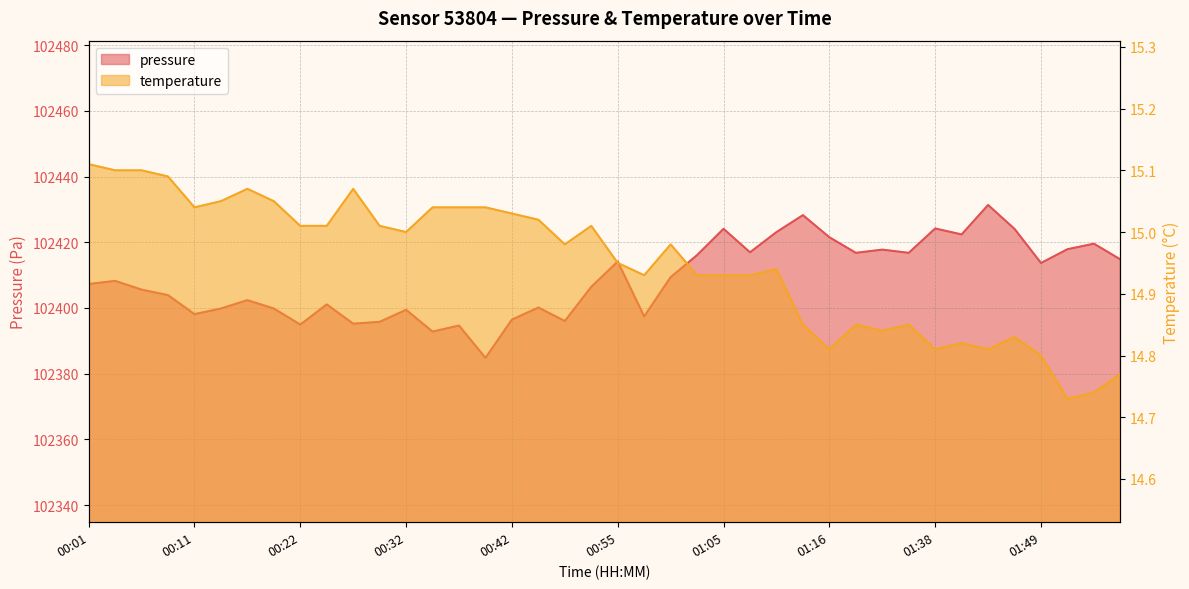

The value of temperature at 01:30 is 21.9. True or false?

False